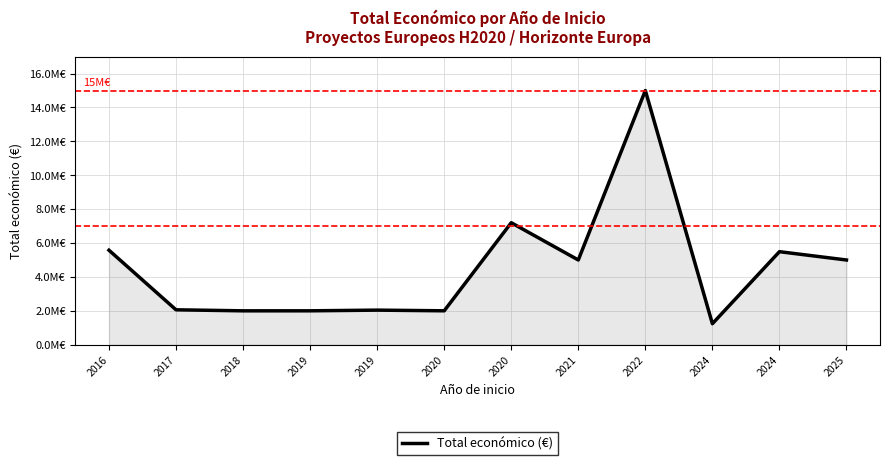

Does the chart display data point markers on the line(s)?

No